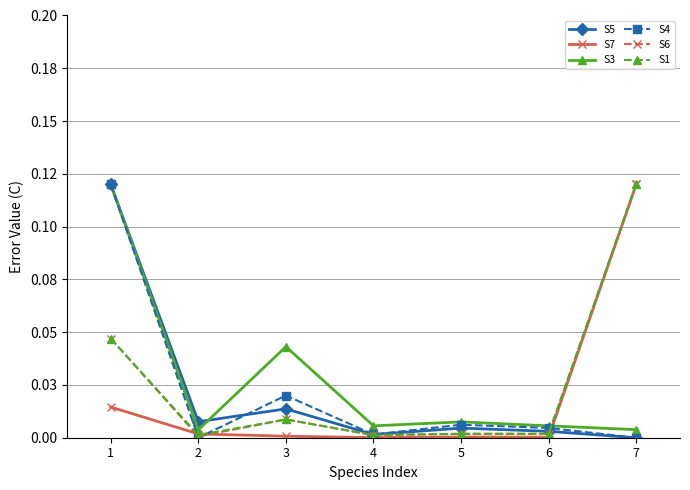

Rank the series by their maximum value, from lowest to highest.

S5, S7, S3, S4, S6, S1